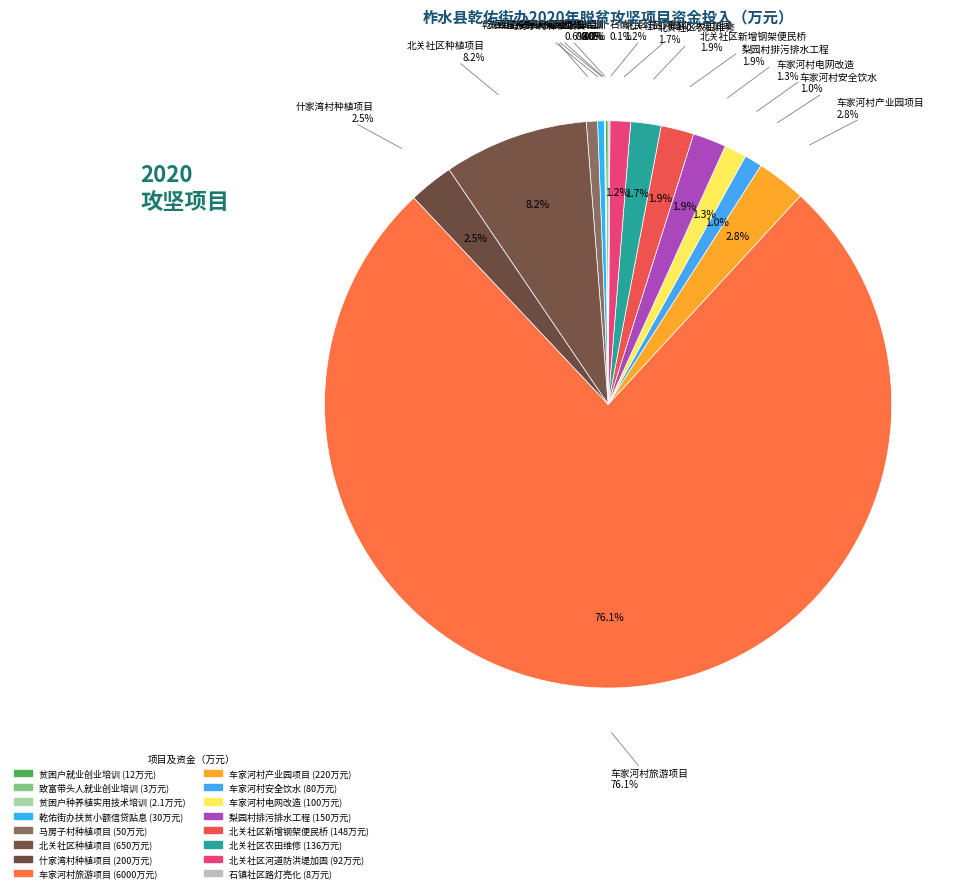

To the nearest percent, what is the average slice percentage?

6%